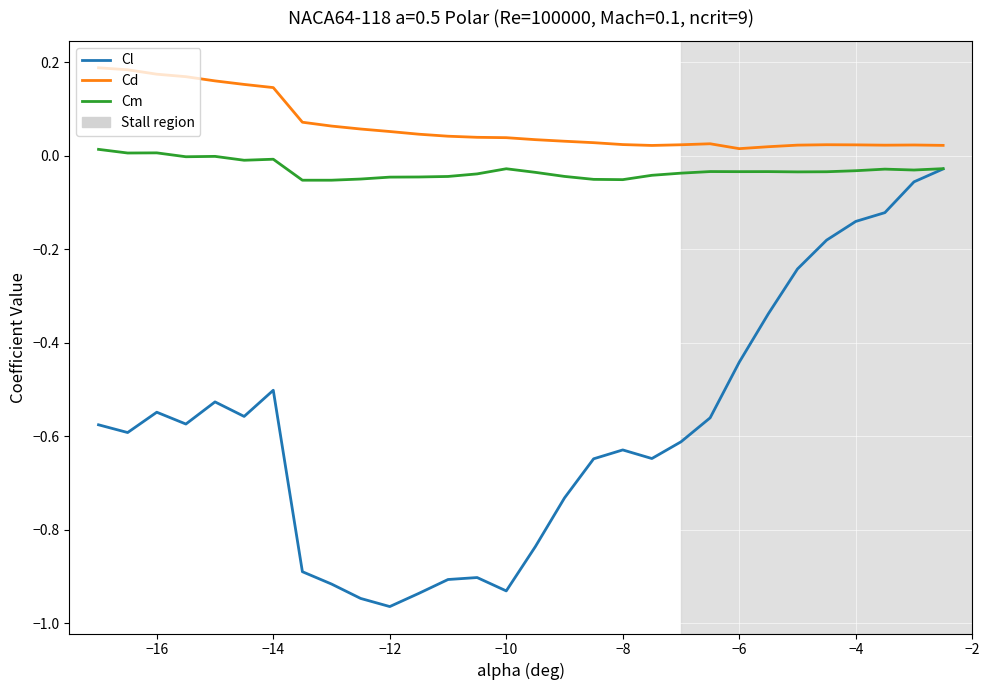

List the series in order of their peak value, highest first.

Cd, Cm, Cl